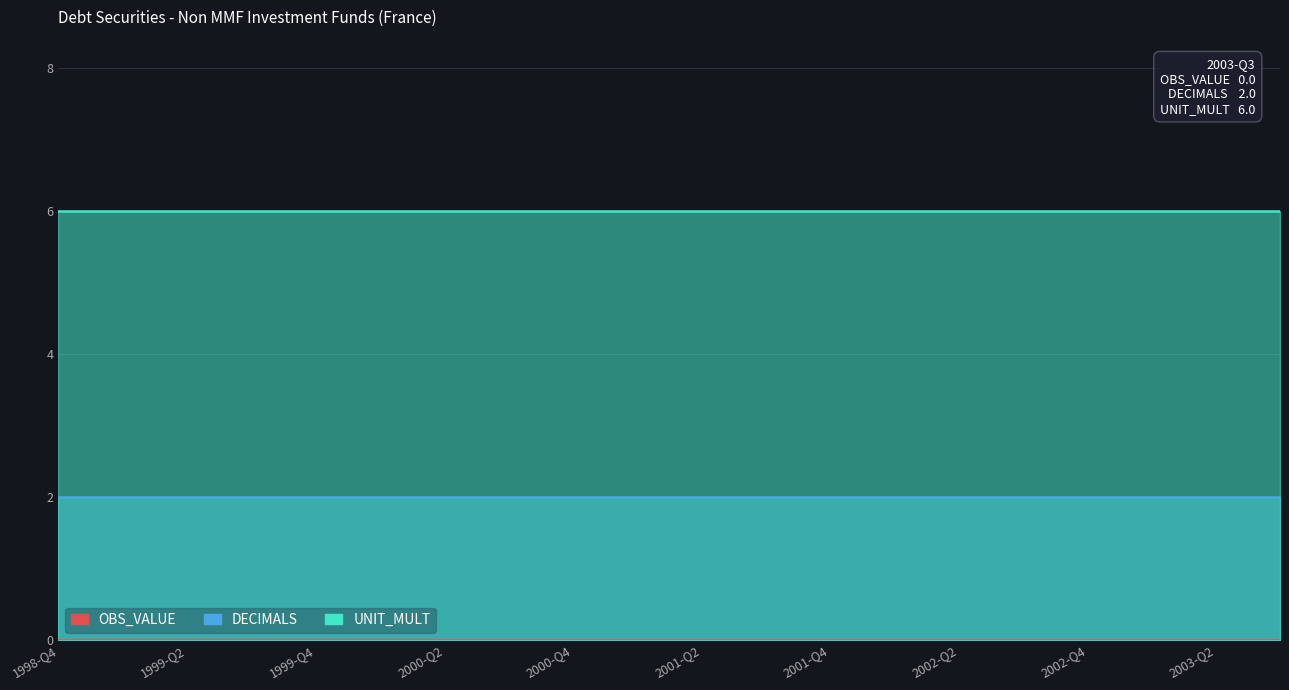

Reading left to right, list all the values displayed in this chart.

OBS_VALUE: 0	0	0	0	0	0	0	0	0	0	0	0	0	0	0	0	0	0	0	0
DECIMALS: 2	2	2	2	2	2	2	2	2	2	2	2	2	2	2	2	2	2	2	2
UNIT_MULT: 6	6	6	6	6	6	6	6	6	6	6	6	6	6	6	6	6	6	6	6